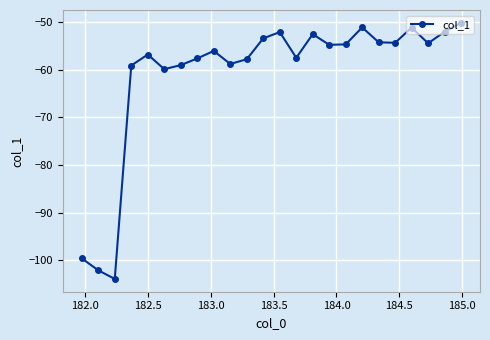

What is the difference between the maximum and minimum values?

53.7